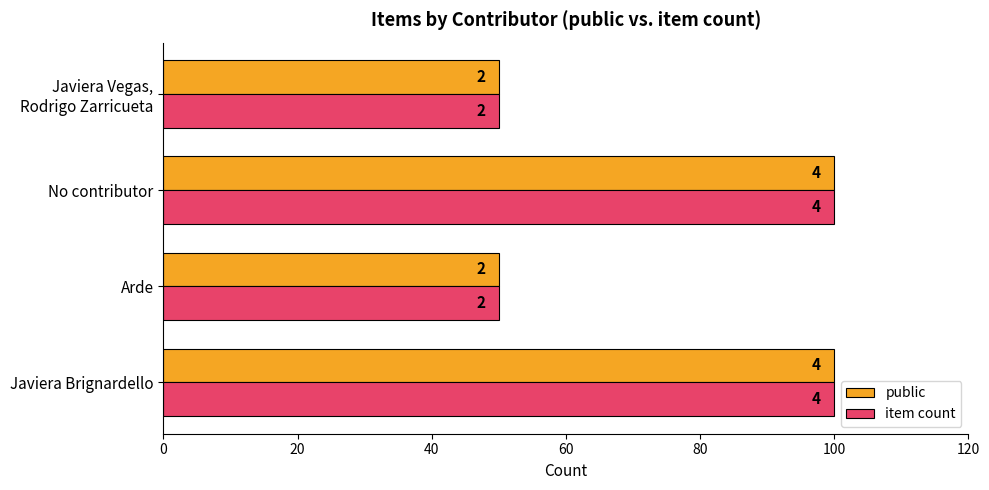

What is the value of the item count bar at the 1st from the left?

100